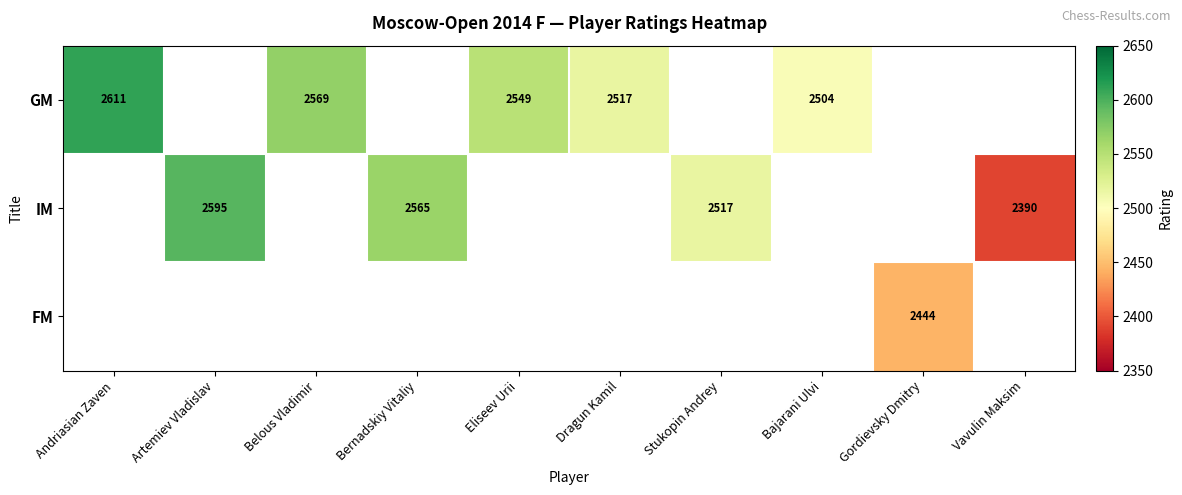

Is it true that IM equals 756 at Bernadskiy Vitaliy?

False